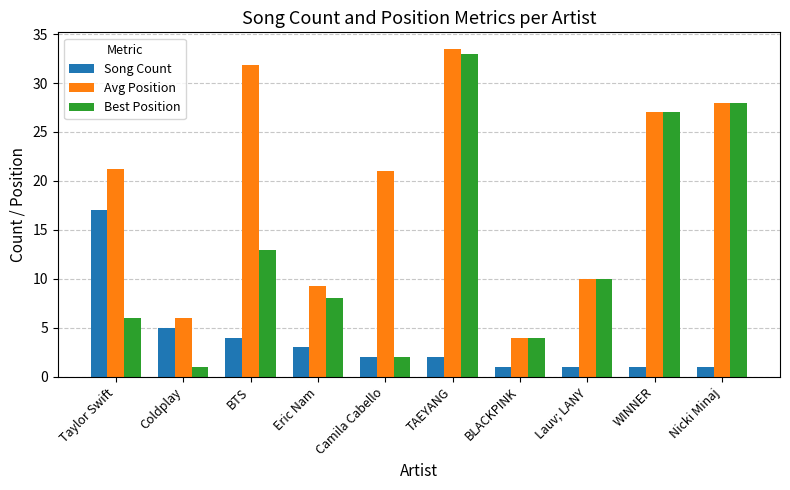

Read the Best Position value at TAEYANG.

33.0